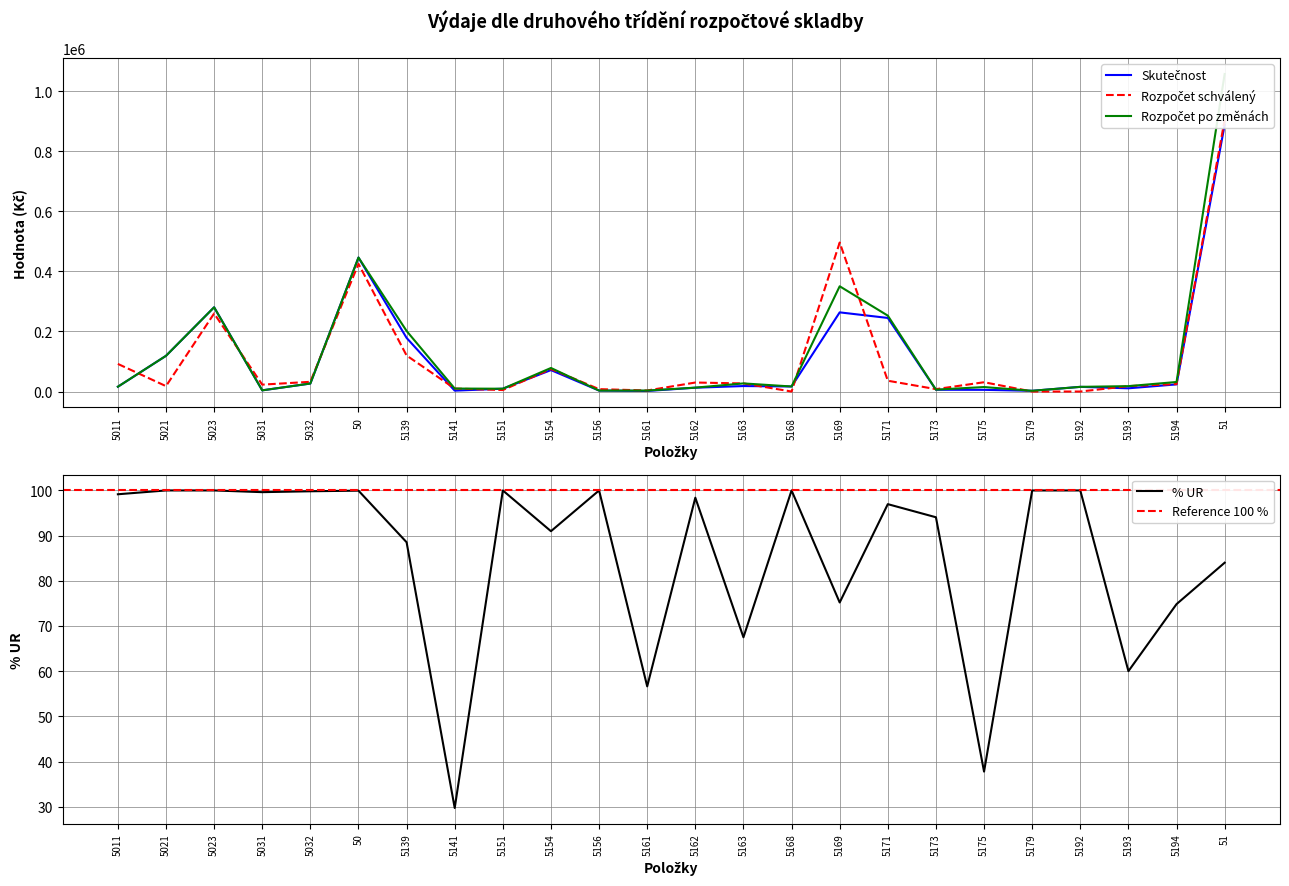

What is the sum of the Rozpocet schvaleny values at 5163 and 5169?

523311.0